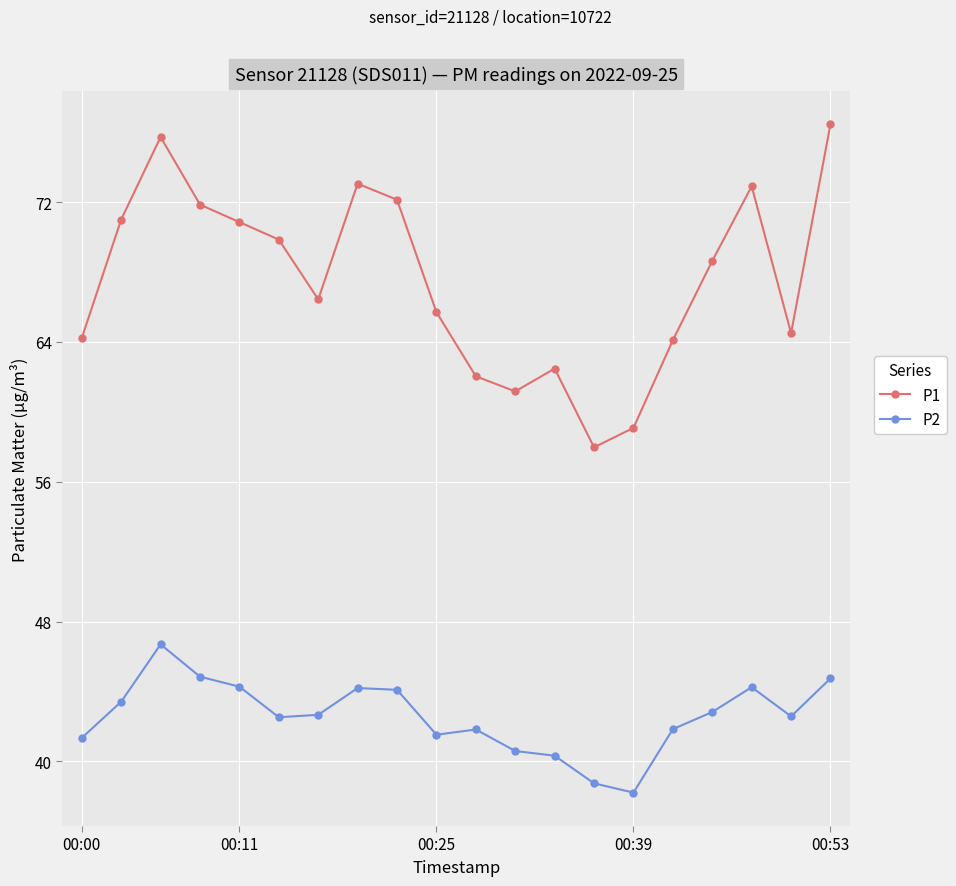

Is this an area chart (filled region under the line)?

No